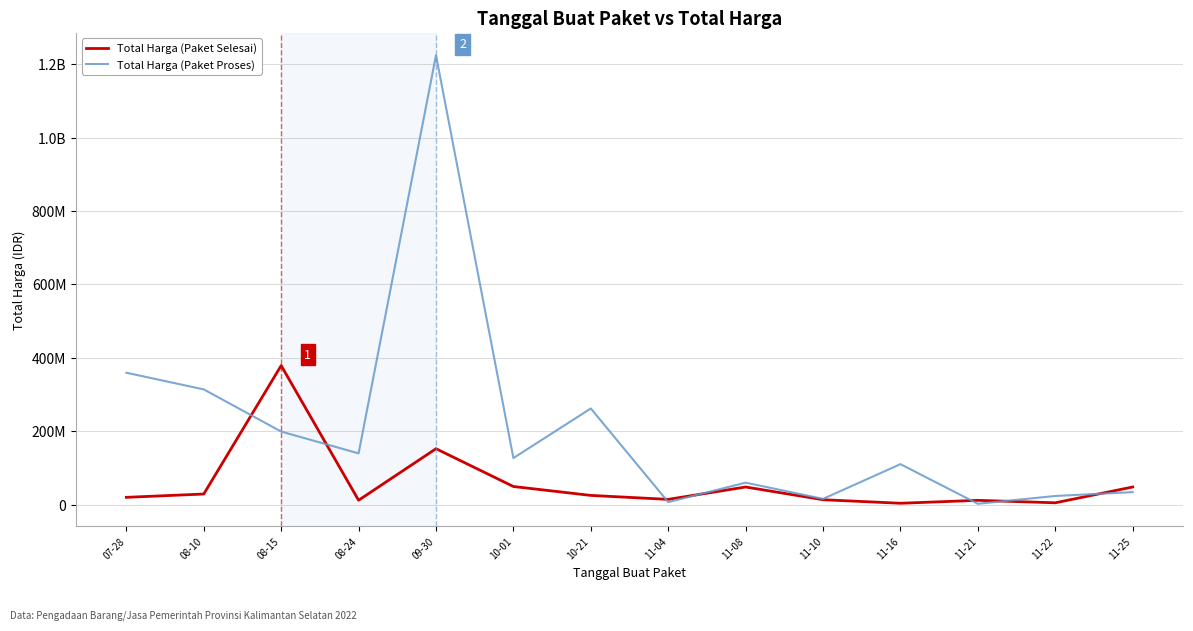

Which series has the widest spread of values?

Total Harga (Paket Proses)